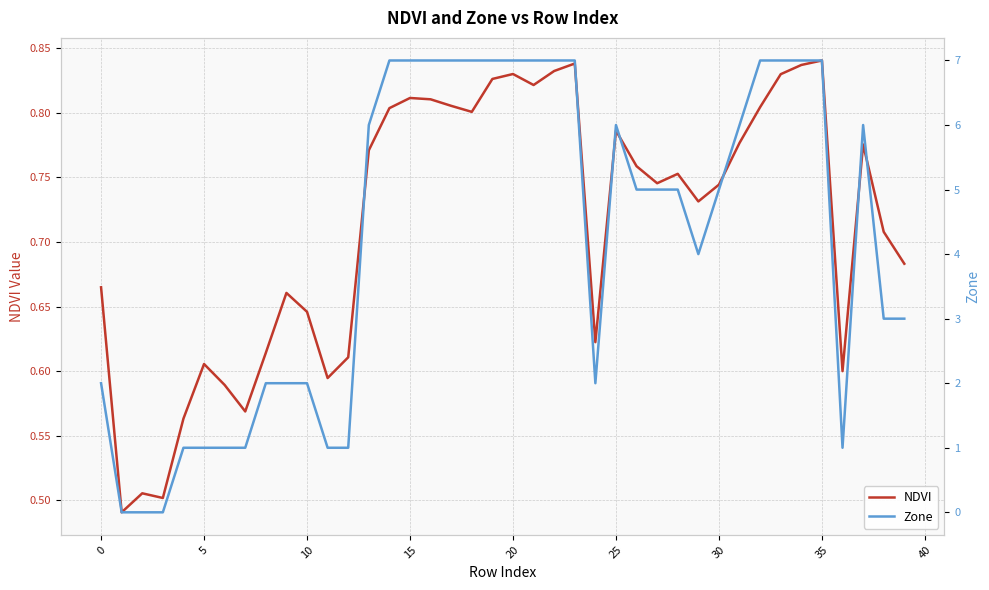

At which label does Zone first exceed 5?

13